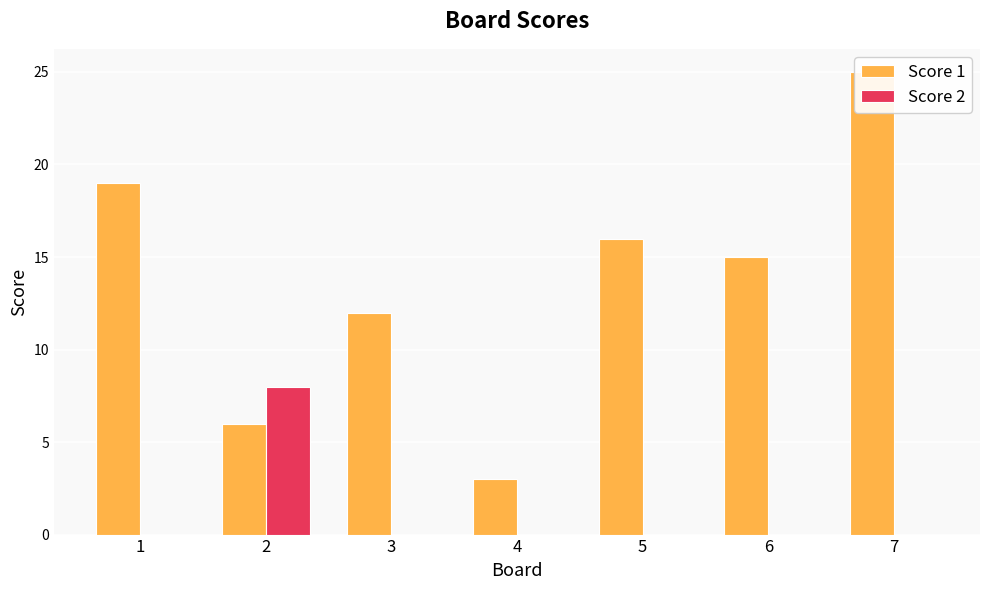

What is the greatest value displayed?

25